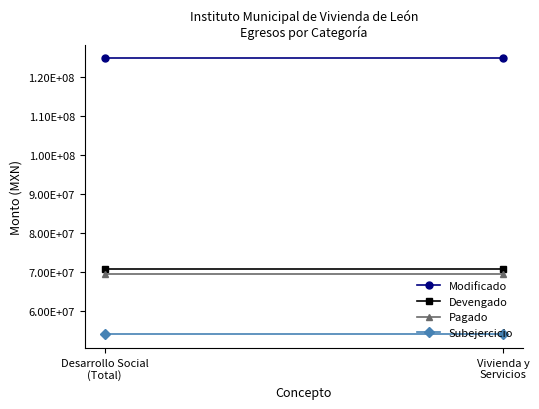

How many lines are shown in the chart?

4